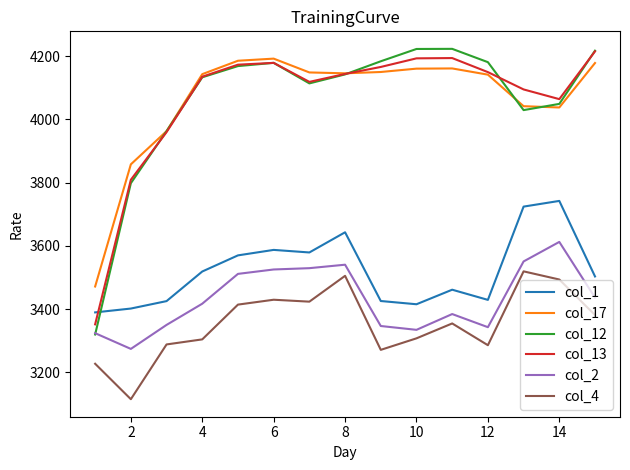

What is the maximum value shown in the chart?

4223.6